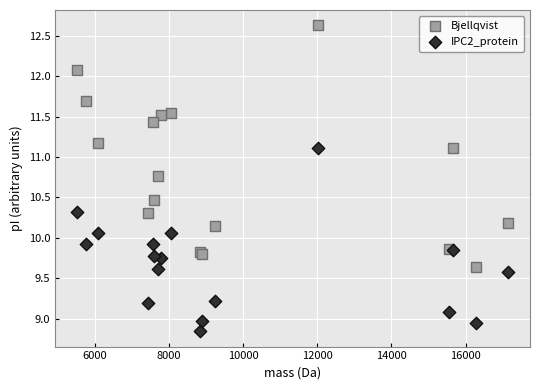

What is the X range (max minus min) for the scatter plot?

11624.3